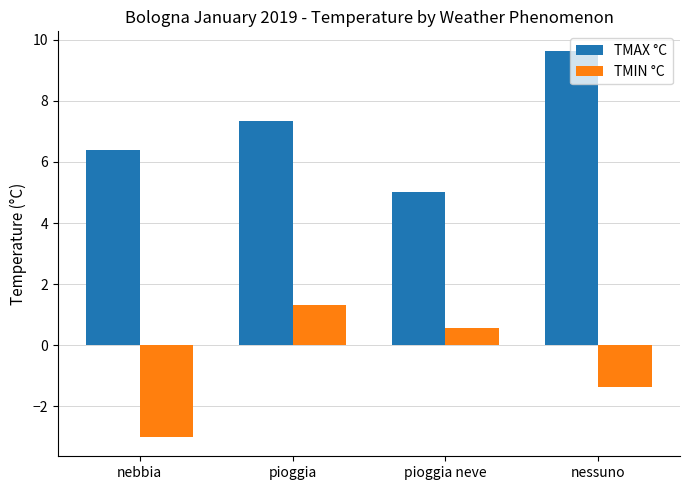

What is the label of the 2nd bar from the left?

pioggia